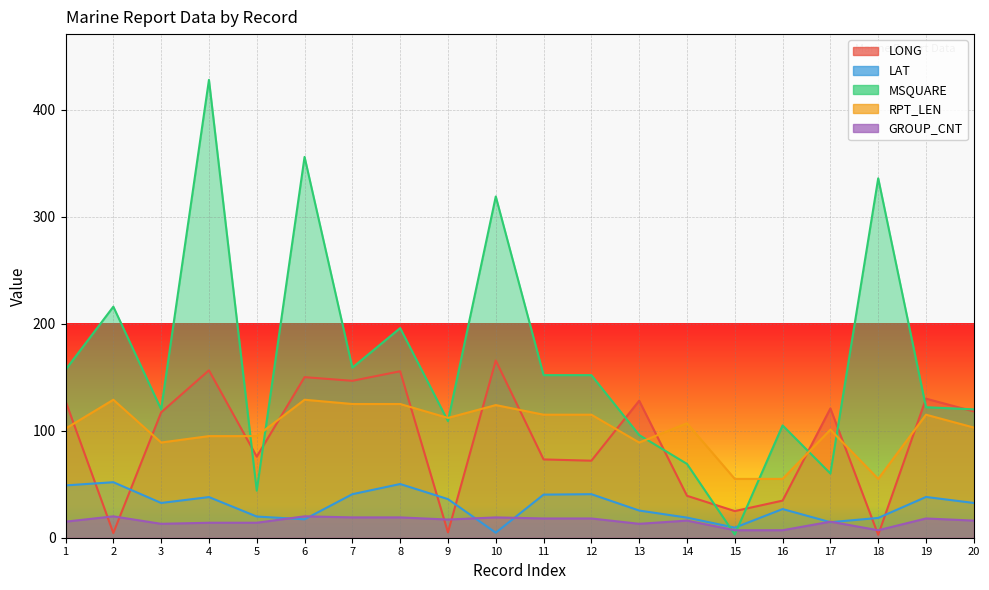

Which series changed the most between 4 and 17?

MSQUARE